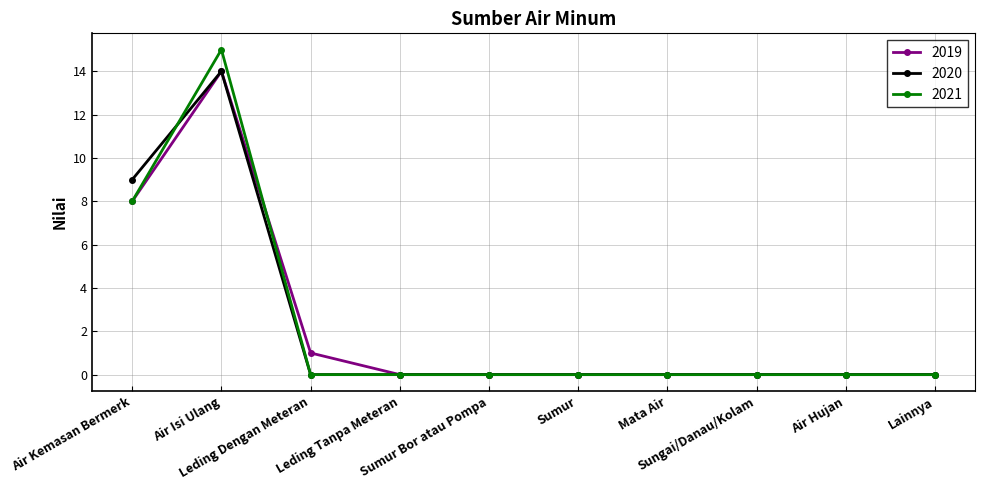

Reading right to left, what are all the values shown in this chart?

2019: 0	0	0	0	0	0	0	1	14	8
2020: 0	0	0	0	0	0	0	0	14	9
2021: 0	0	0	0	0	0	0	0	15	8